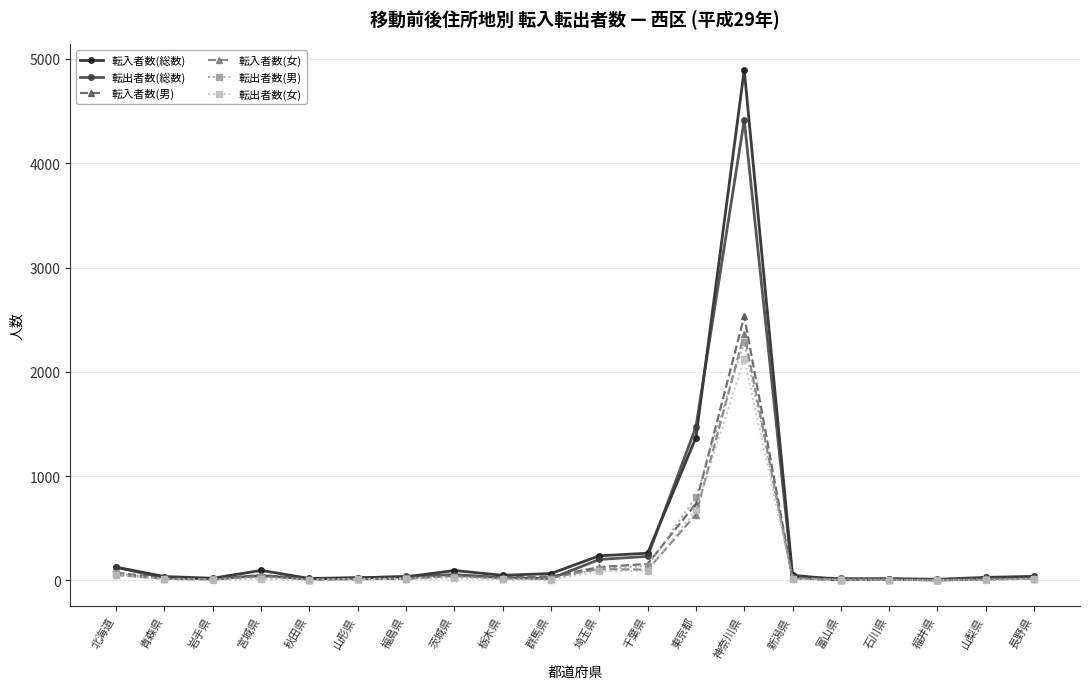

True or false: 転入者数(総数) has more than 0 interior local peaks.

True